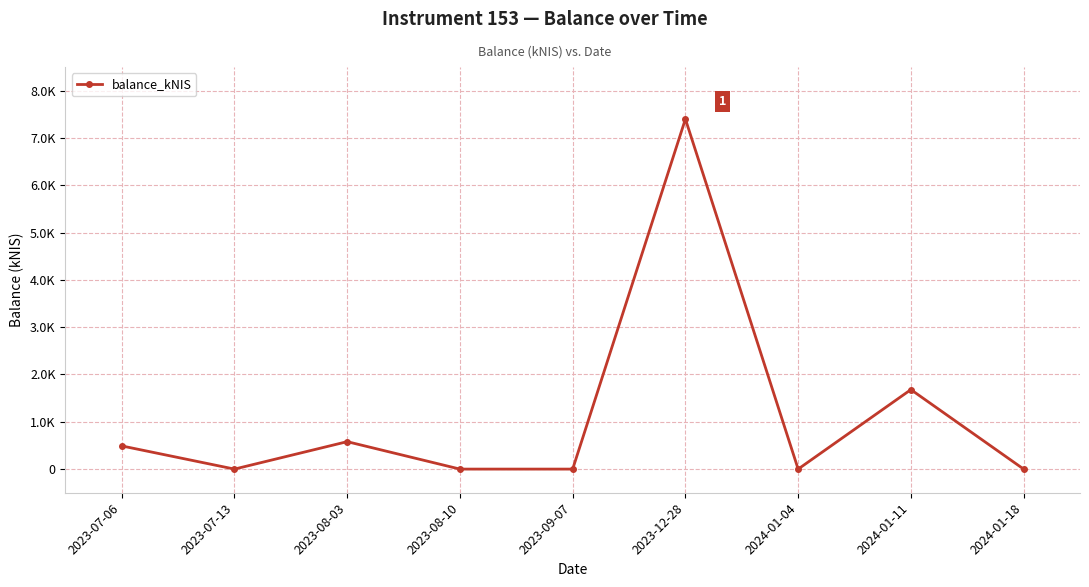

How many interior local peaks (higher than both neighbors) does the data have?

3